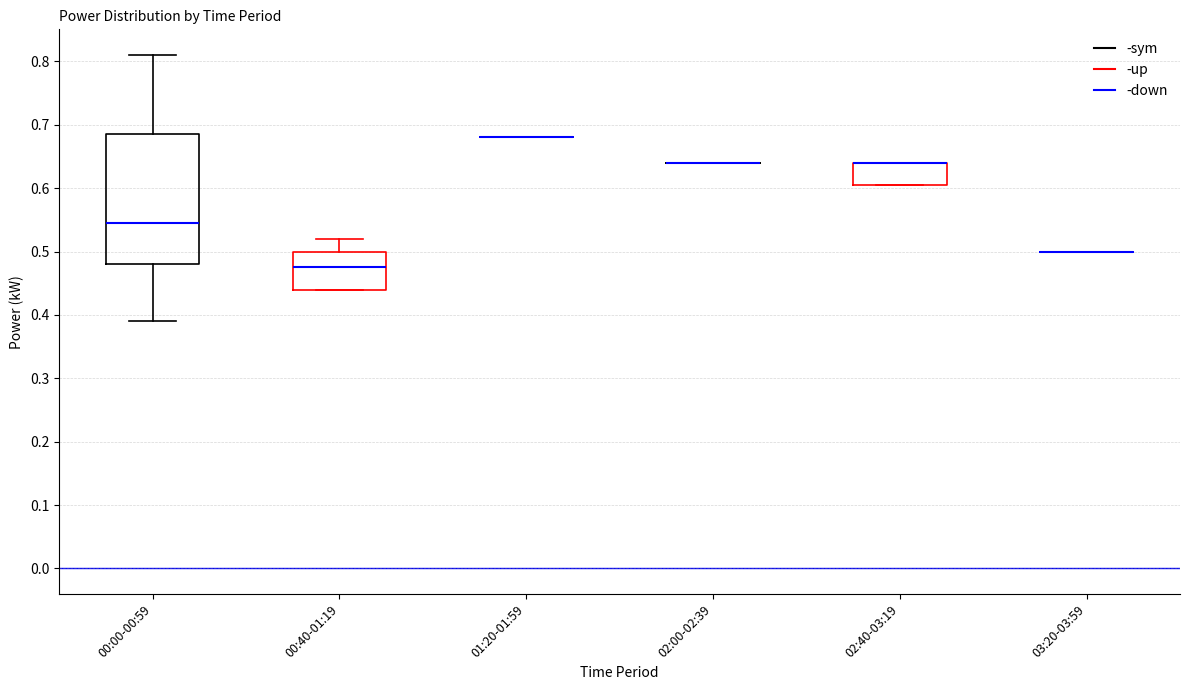

Reading left to right, read every box against the y-axis: the position of its median line, the range the box covers, and the ends of its whiskers. The values are not printed on the chart, so give them approximately, as read against the axis.

00:00-00:59: median 0.55, box 0.48 to 0.69, whiskers 0.39 to 0.81
00:40-01:19: median 0.48, box 0.44 to 0.50, whiskers 0.44 to 0.52
01:20-01:59: box collapsed to a line at 0.68, whiskers 0.68 to 0.68
02:00-02:39: box collapsed to a line at 0.64, whiskers 0.64 to 0.64
02:40-03:19: median 0.64 (drawn on the box's upper edge), box 0.61 to 0.64, whiskers 0.61 to 0.64
03:20-03:59: box collapsed to a line at 0.50, whiskers 0.50 to 0.50